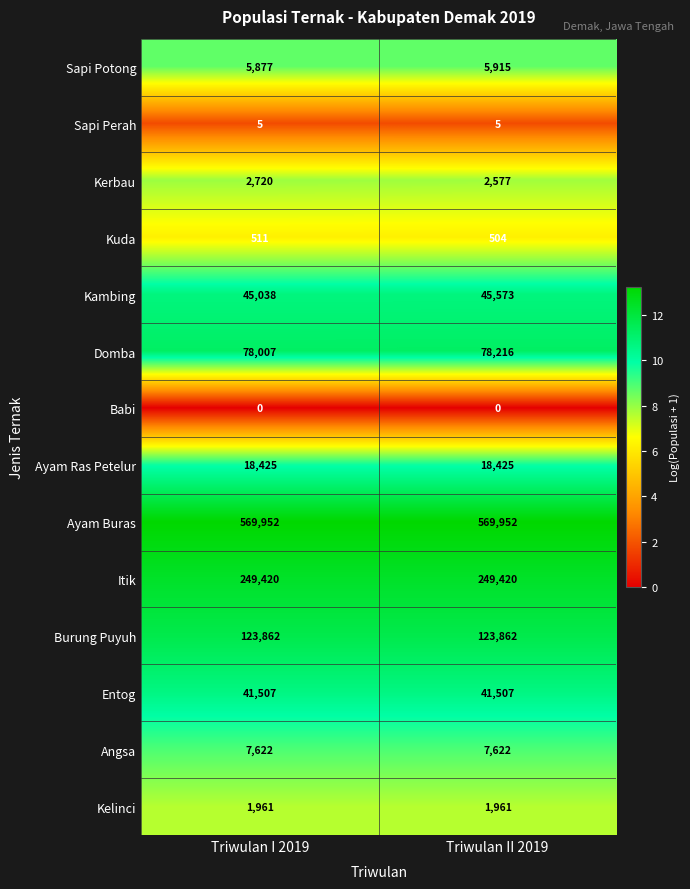

Which series has the largest total across all categories?

Ayam Buras